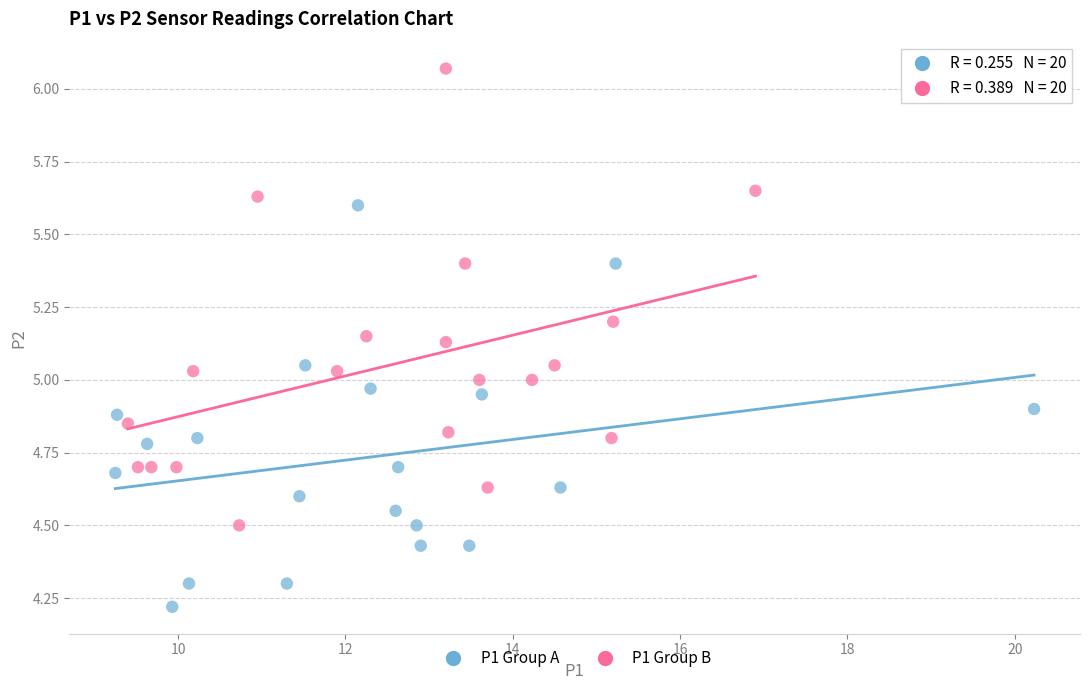

Which series contains the lowest Y value?

P1 Group A